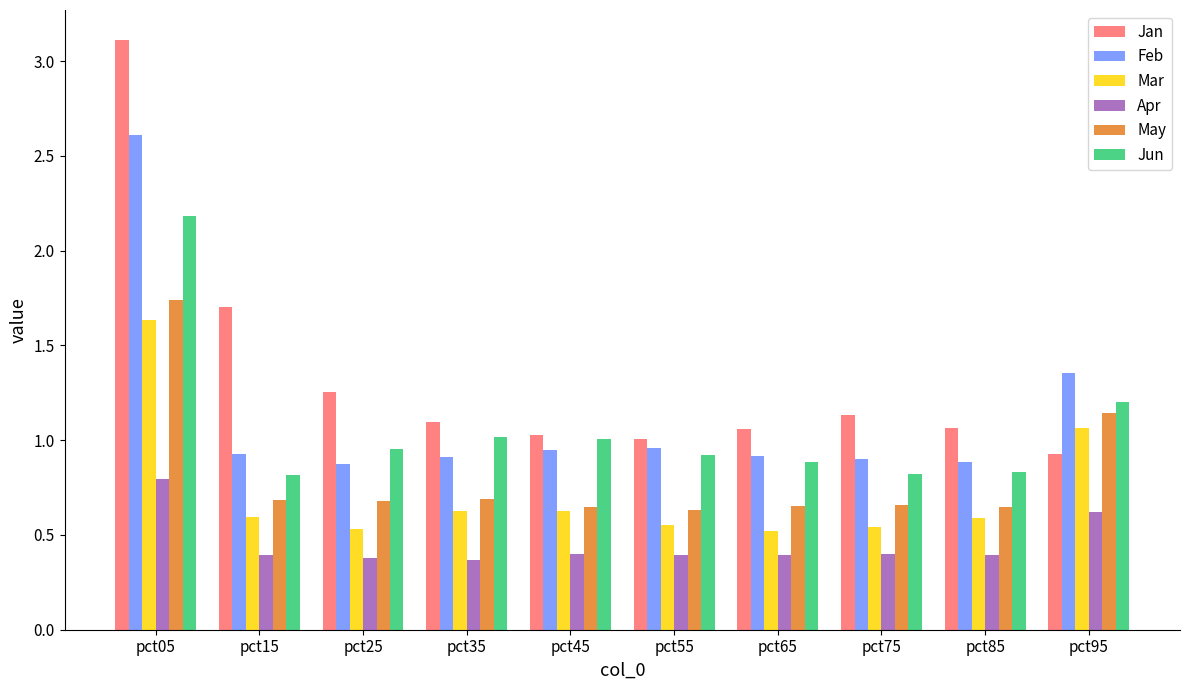

What is the total value across all series at pct85?

4.4